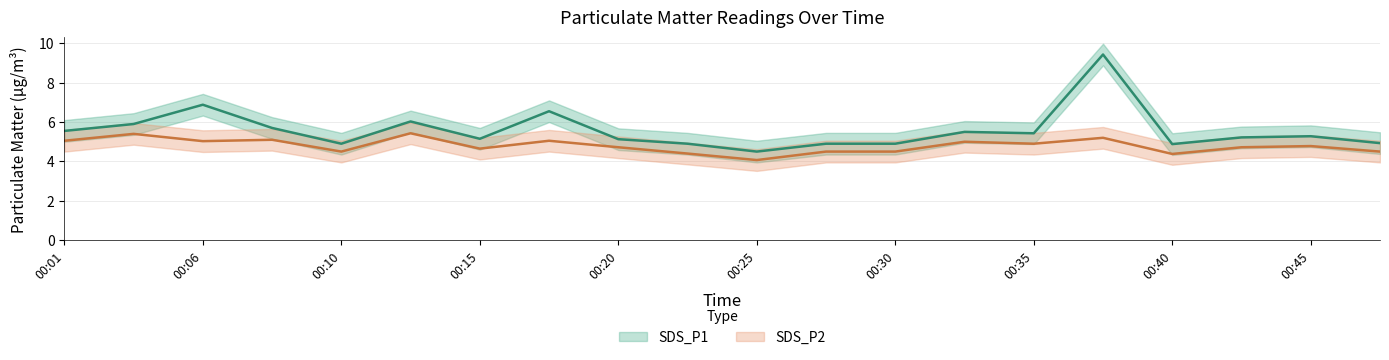

What is the maximum value for SDS_P2_upper?

6.0